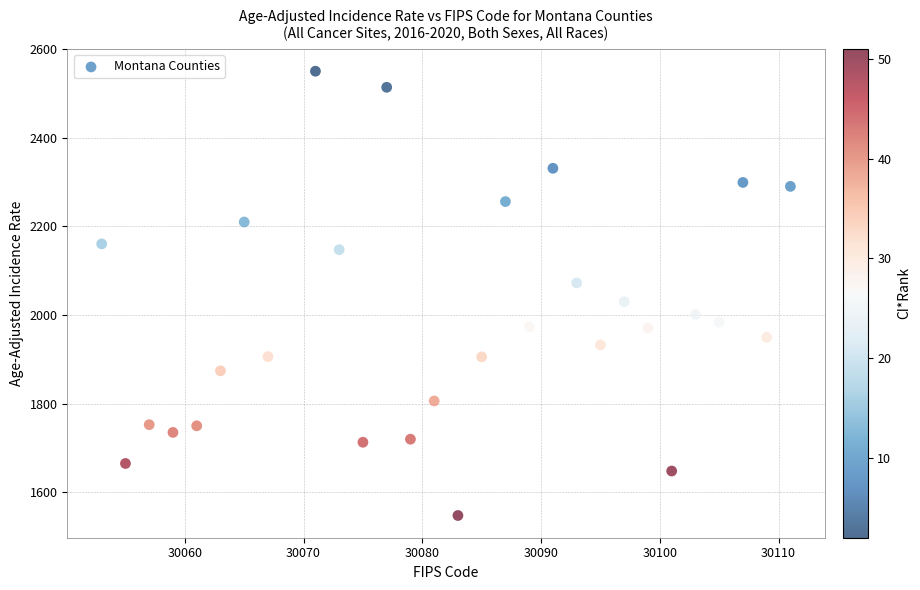

What is the range of X values (max minus min)?

58.0